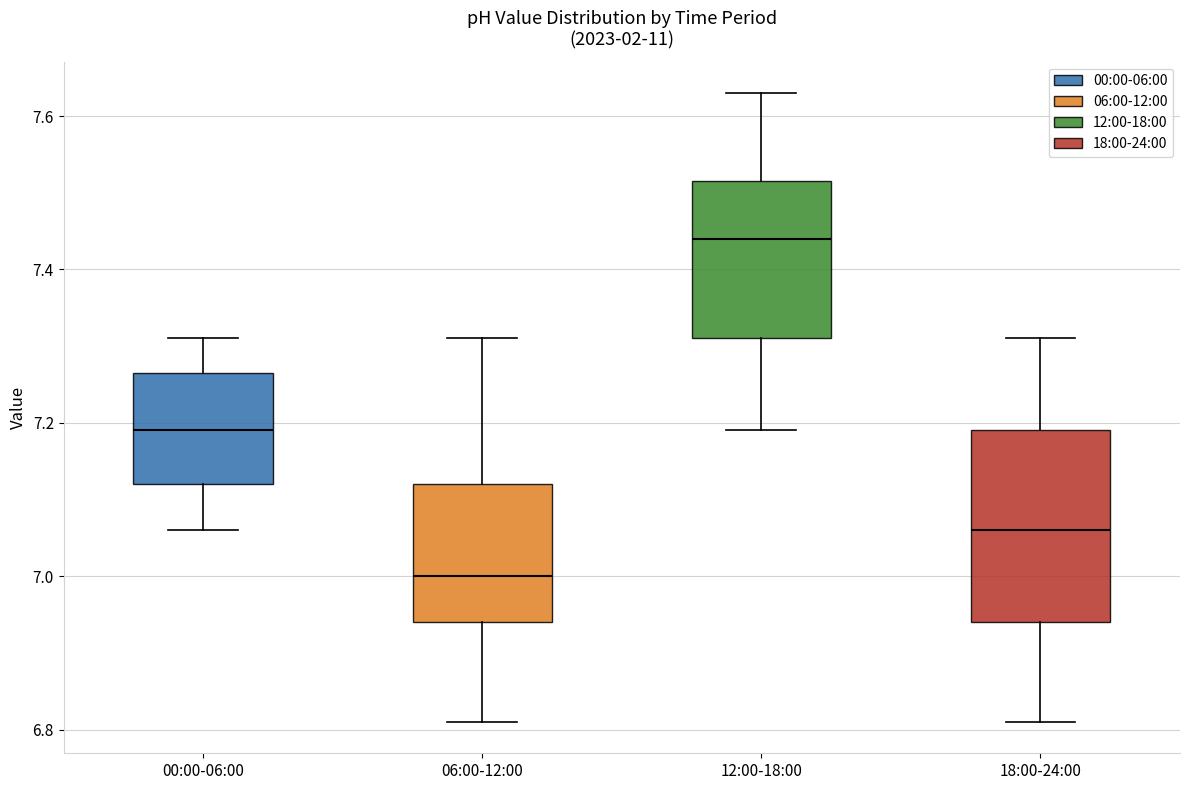

Reading left to right, read every box against the y-axis: the position of its median line, the range the box covers, and the ends of its whiskers. The values are not printed on the chart, so give them approximately, as read against the axis.

00:00-06:00: median 7.20, box 7.12 to 7.26, whiskers 7.06 to 7.32
06:00-12:00: median 7.00, box 6.94 to 7.12, whiskers 6.82 to 7.32
12:00-18:00: median 7.44, box 7.32 to 7.52, whiskers 7.20 to 7.64
18:00-24:00: median 7.06, box 6.94 to 7.20, whiskers 6.82 to 7.32